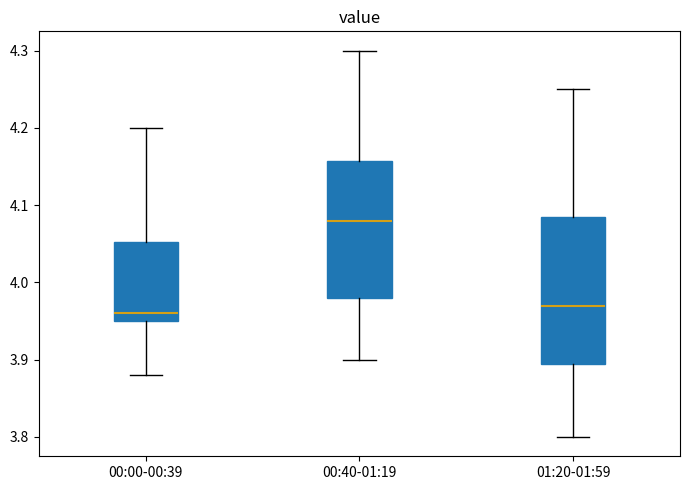

Comparing the boxes themselves (not the whiskers), which one is the tallest?

01:20-01:59